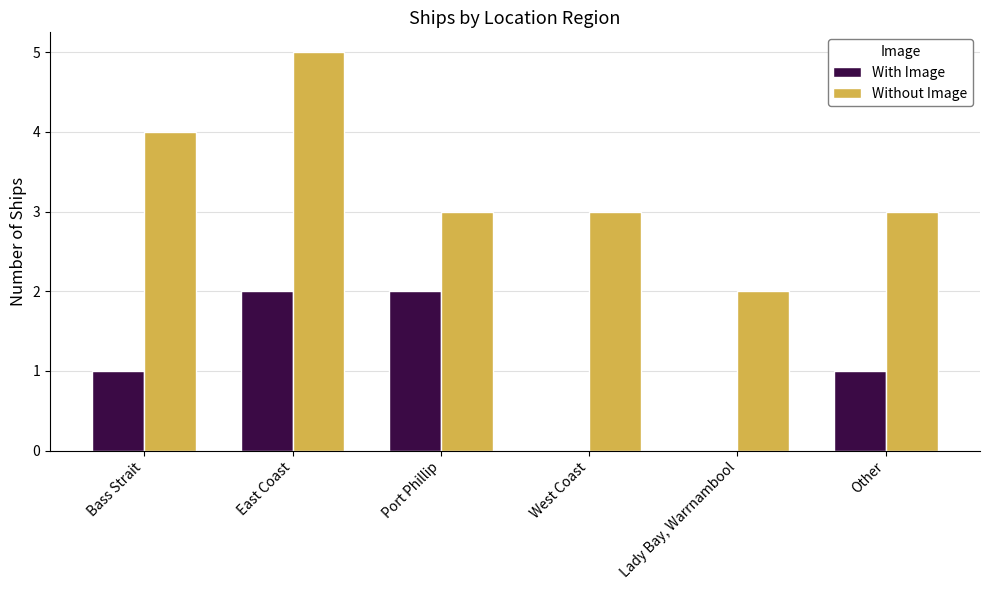

What are all the series names shown in the legend?

With Image, Without Image